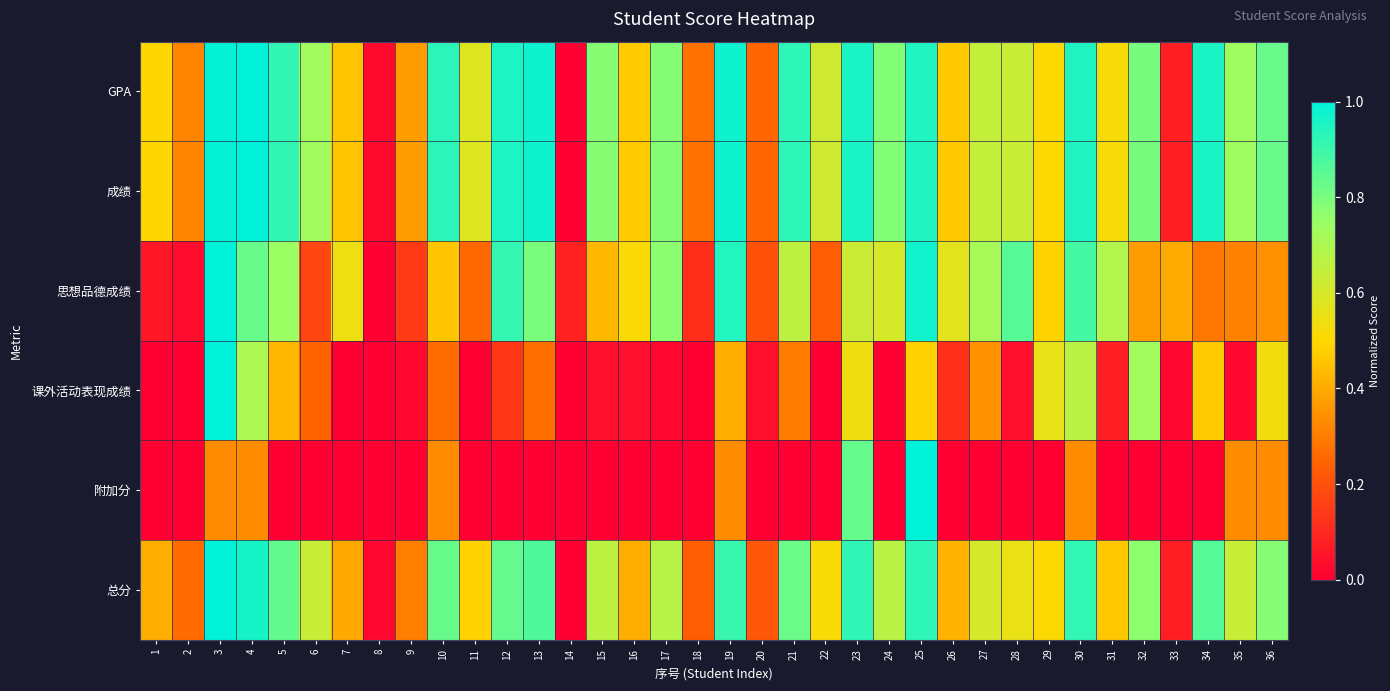

Rank the series at 5 from lowest to highest value.

附加分, 课外活动表现成绩, 思想品德成绩, 总分, 成绩, GPA